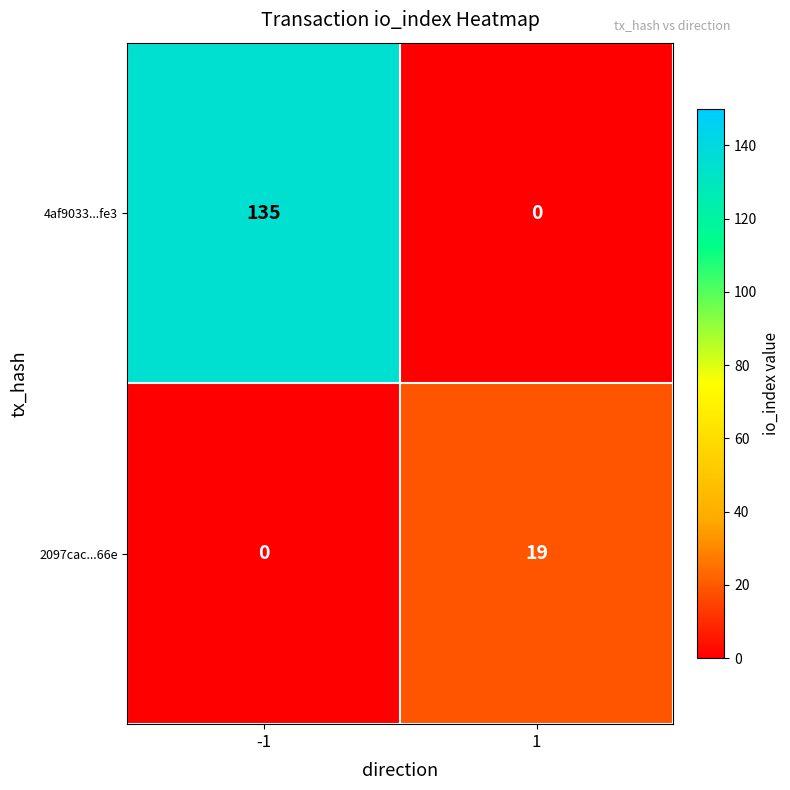

At -1, list the series in order from largest to smallest.

4af9033...fe3, 2097cac...66e